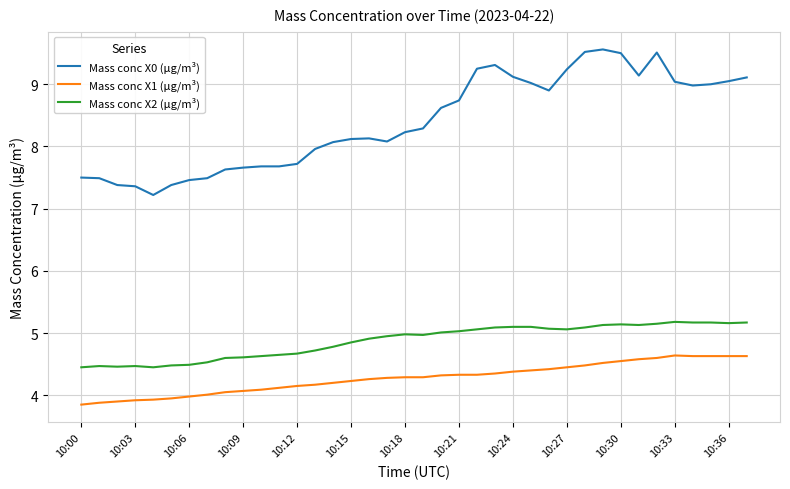

Rank the series by their maximum value, from lowest to highest.

Mass conc X1 (μg/m³), Mass conc X2 (μg/m³), Mass conc X0 (μg/m³)